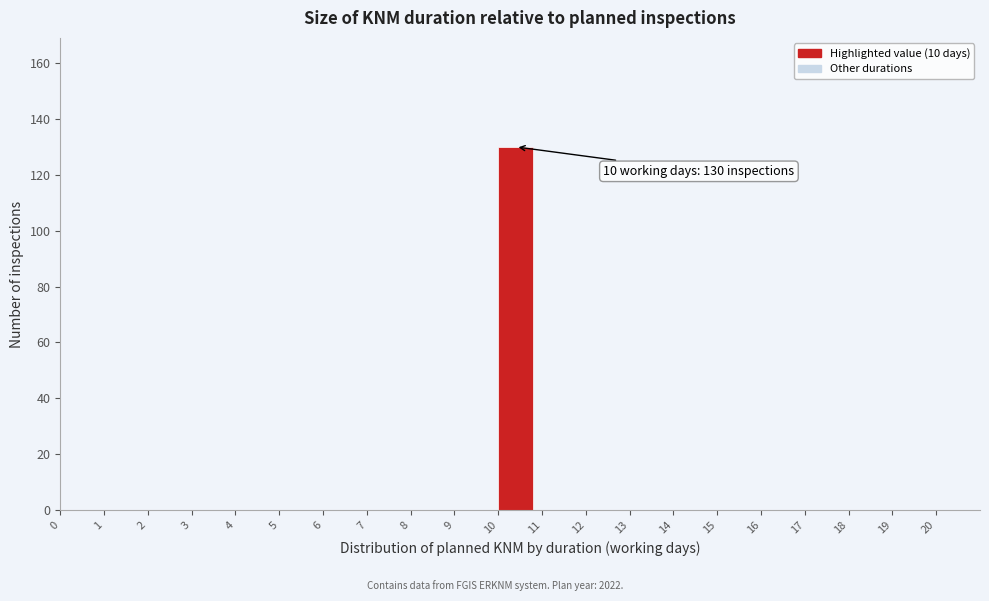

Over which range of the x-axis is the bar tallest?

10 to 11